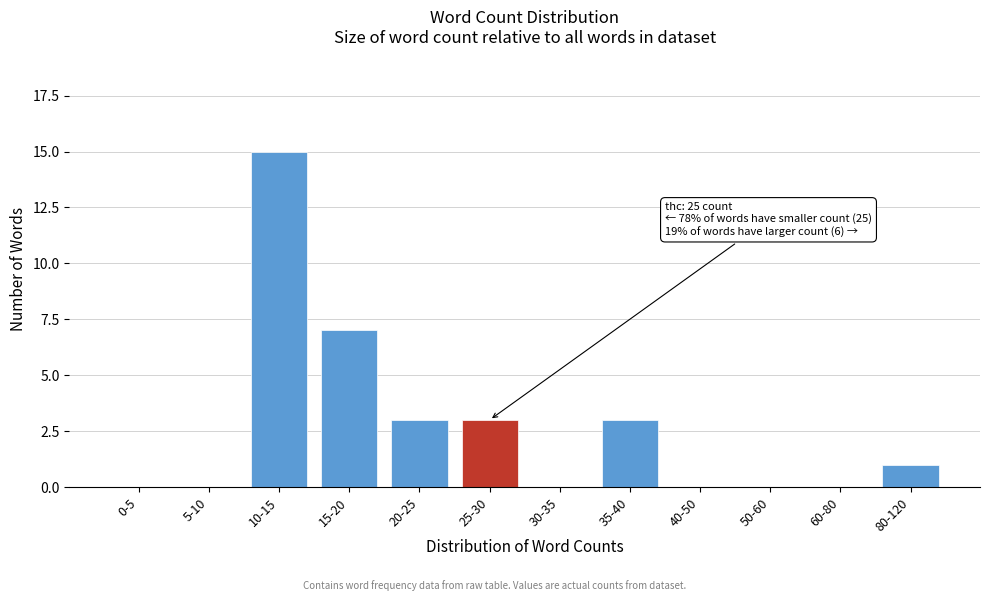

Reading right to left, transcribe all the data shown in this chart.

80-120=1	60-80=0	50-60=0	40-50=0	35-40=3	30-35=0	25-30=3	20-25=3	15-20=7	10-15=15	5-10=0	0-5=0